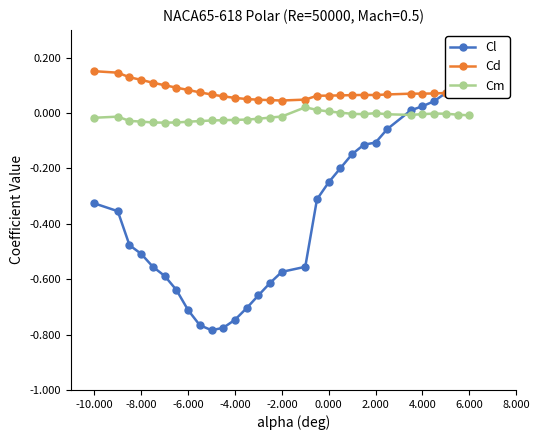

True or false: Cm and Cd intersect in this chart.

False